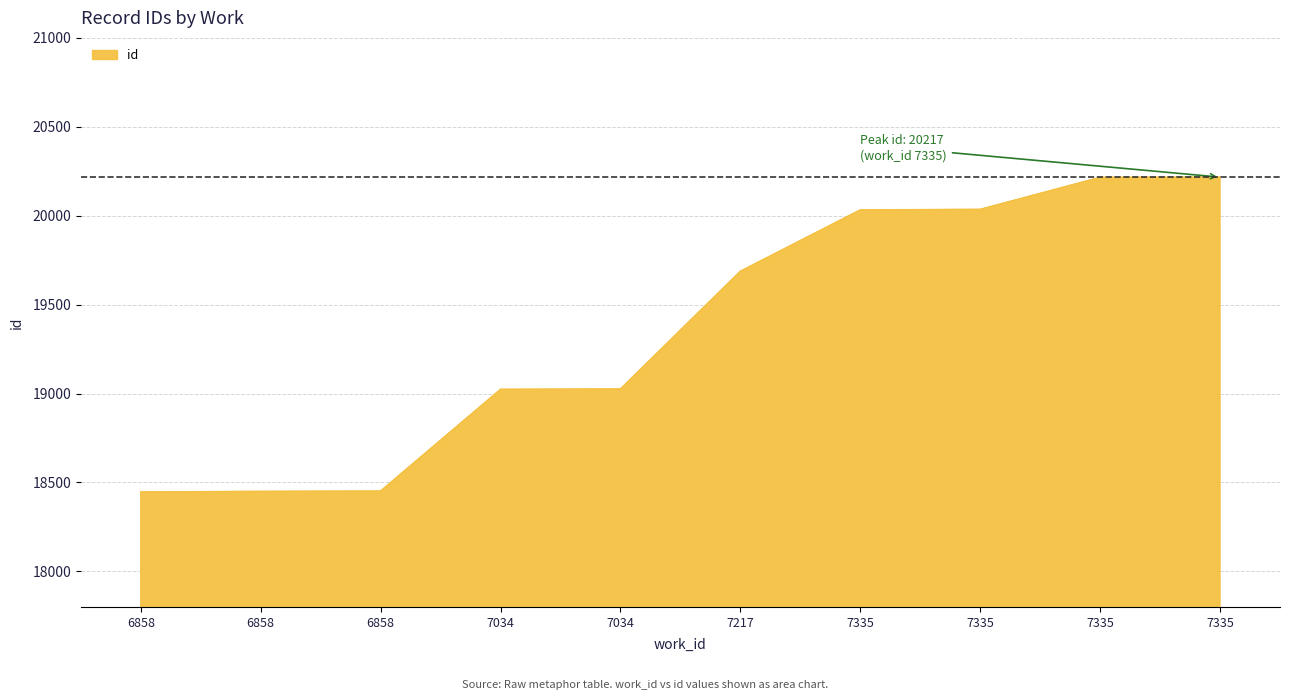

The value at 6858 is 18452. True or false?

True